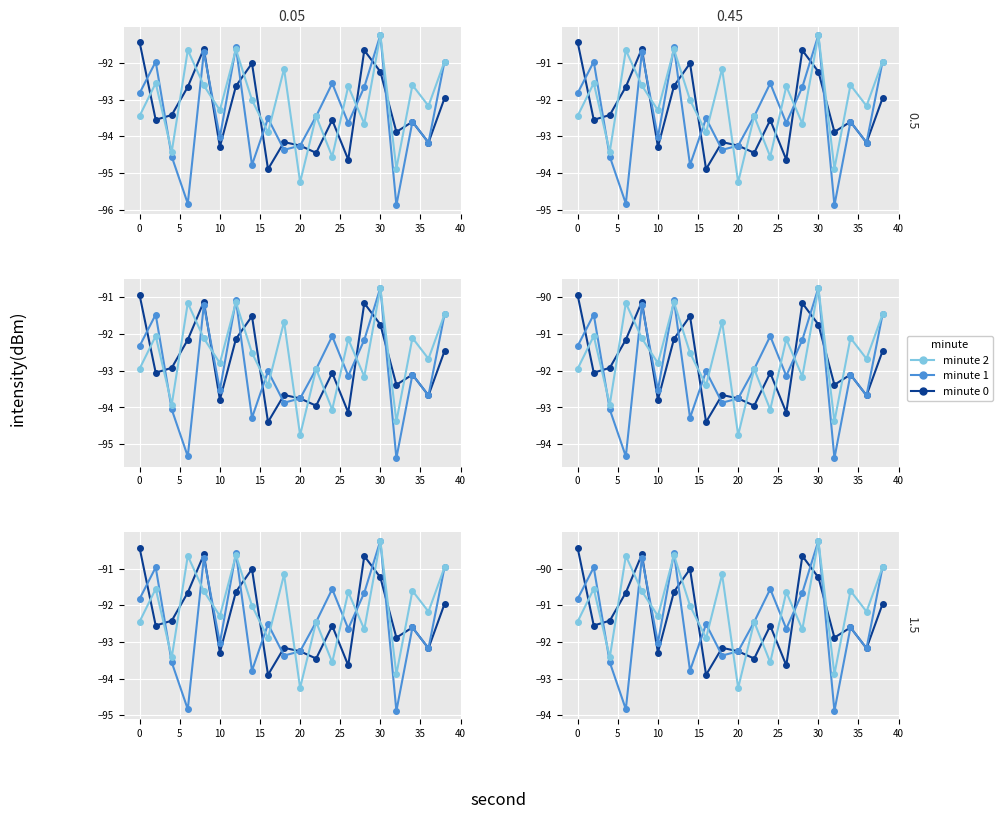

In minute 2, how many points are lower than both neighbors (excluding endpoints)?

8